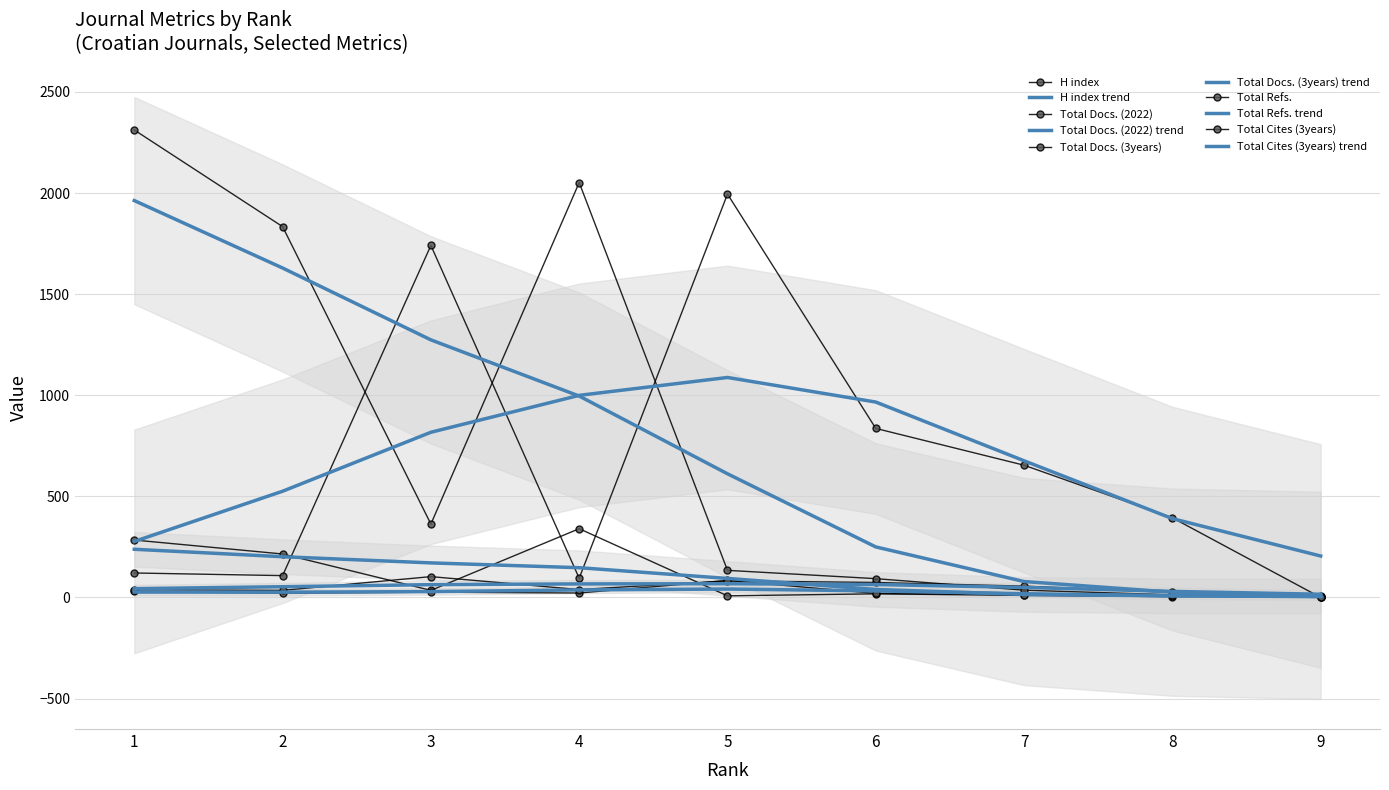

Rank the series at 6 from highest to lowest value.

Total Refs., Total Cites (3years), Total Docs. (3years), Total Docs. (2022), H index